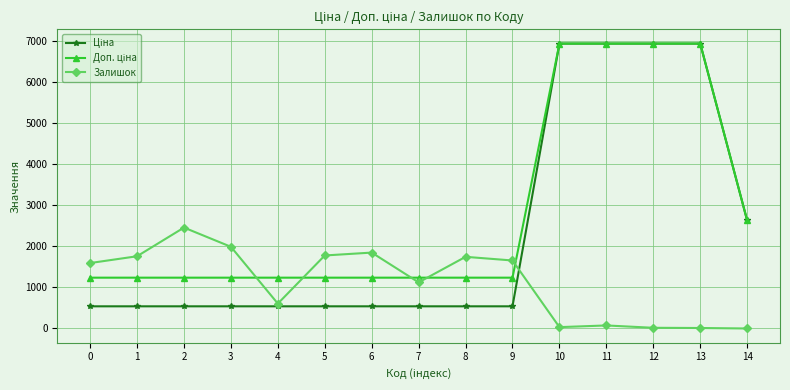

What is the value of the Залишок point at the 4th from the left?

1986.0